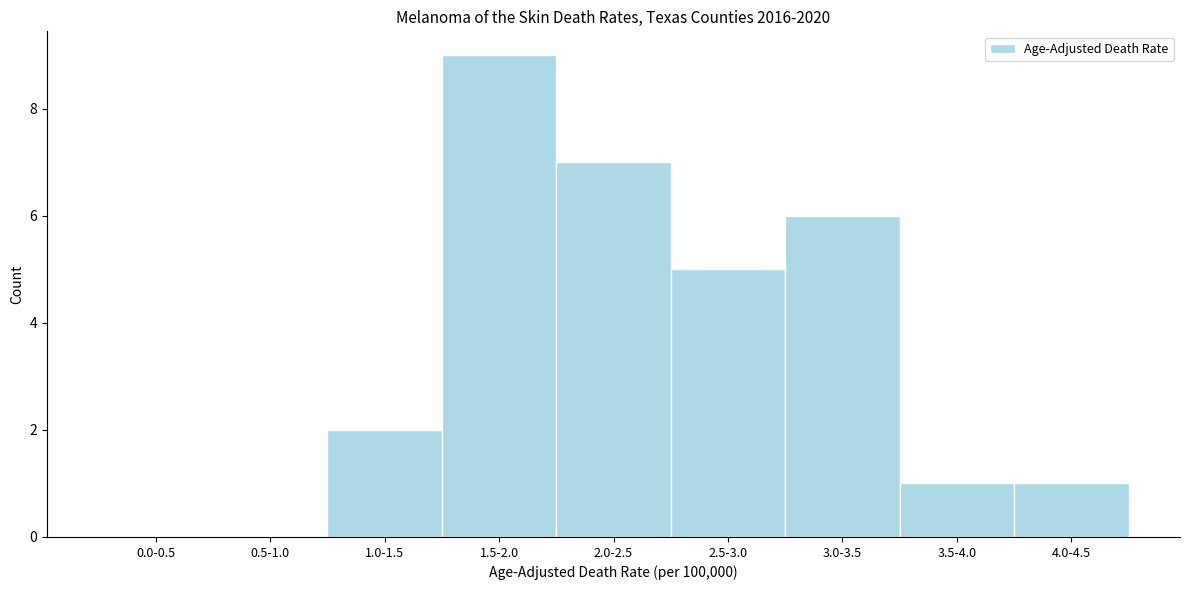

Reading left to right, extract all data points from this chart.

0.0-0.5=0	0.5-1.0=0	1.0-1.5=2	1.5-2.0=9	2.0-2.5=7	2.5-3.0=5	3.0-3.5=6	3.5-4.0=1	4.0-4.5=1